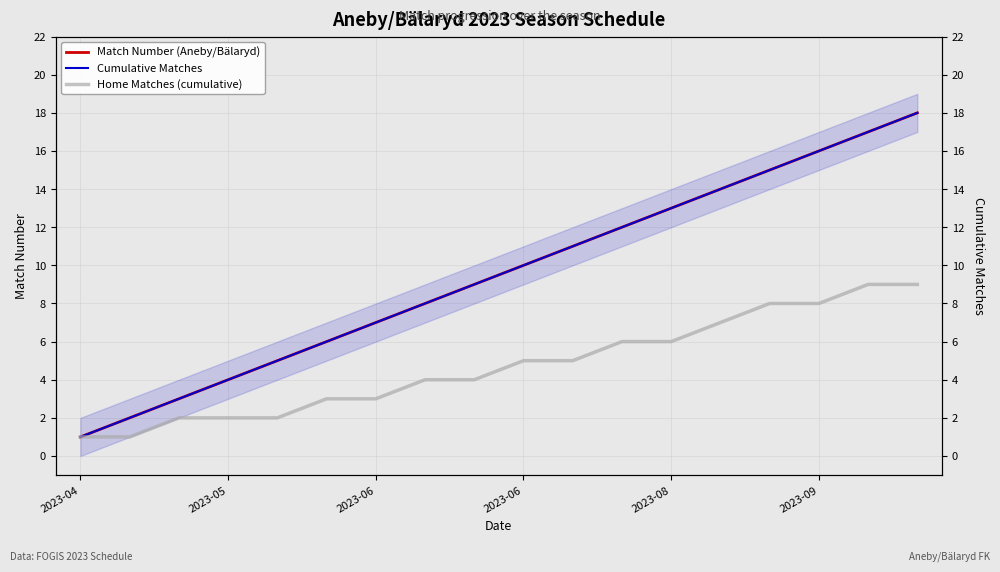

What is the value of the Home Matches (cumulative) point at the 11th from the left?

5